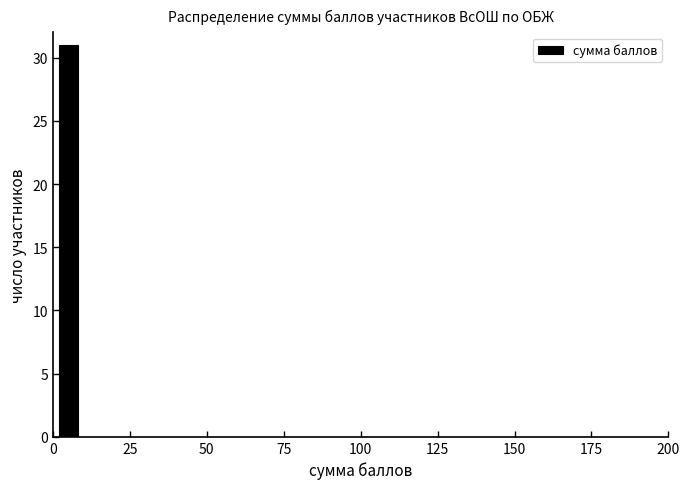

Around what value on the x-axis is the tallest bar? Give the approximate position of its centre, as read against the axis.

5